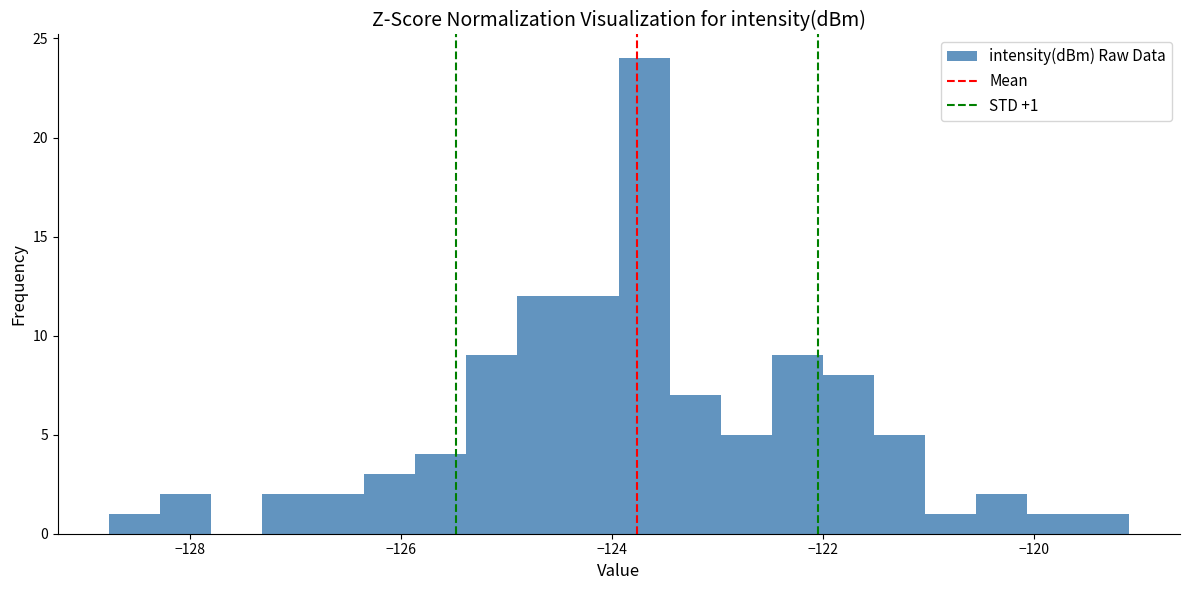

Around what value on the x-axis is the tallest bar? Give the approximate position of its centre, as read against the axis.

-123.6